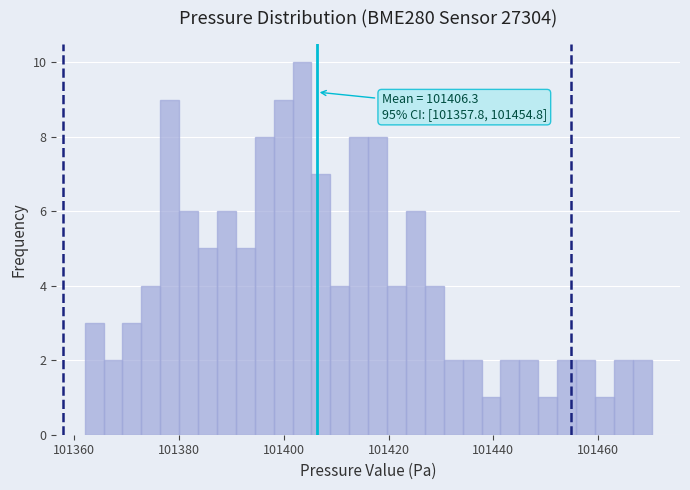

Read against the x-axis, roughly where is the centre of the tallest bar?

101404